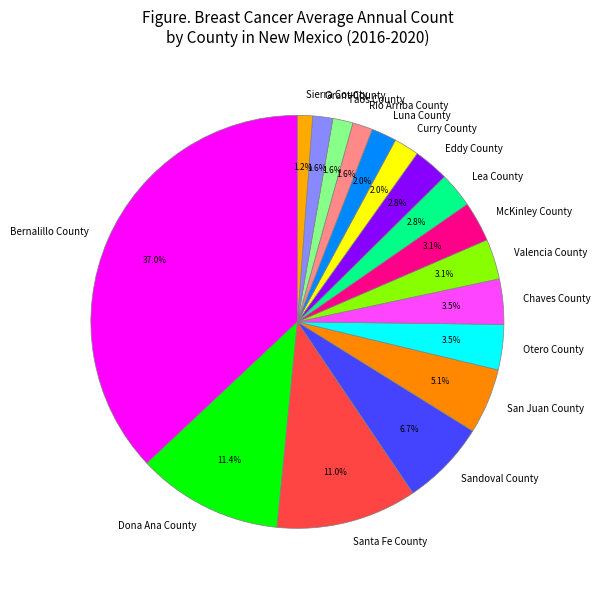

What is the largest slice in the pie chart?

Bernalillo County